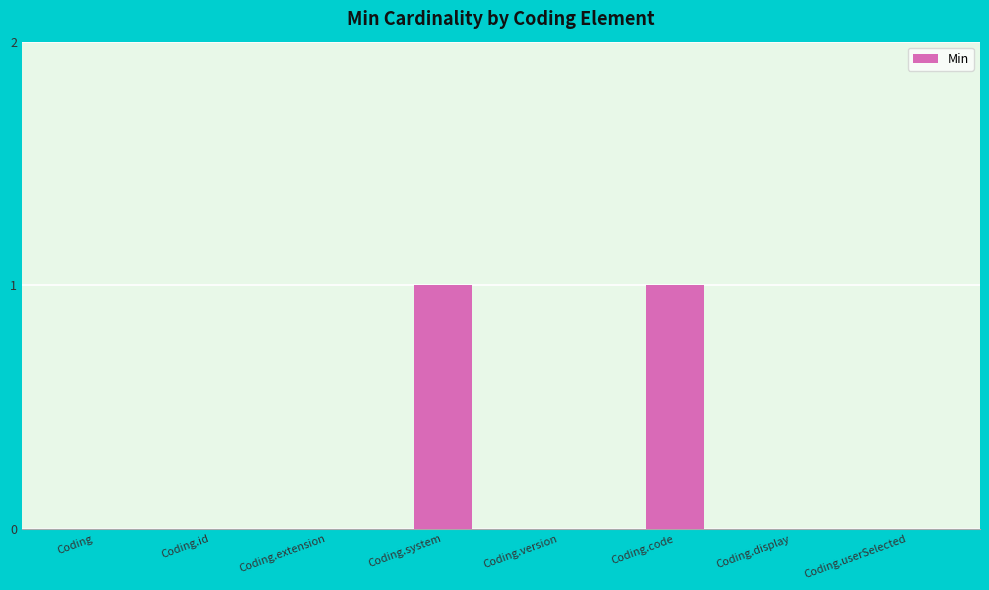

Reading right to left, extract all data points from this chart.

Coding.userSelected=0	Coding.display=0	Coding.code=1	Coding.version=0	Coding.system=1	Coding.extension=0	Coding.id=0	Coding=0